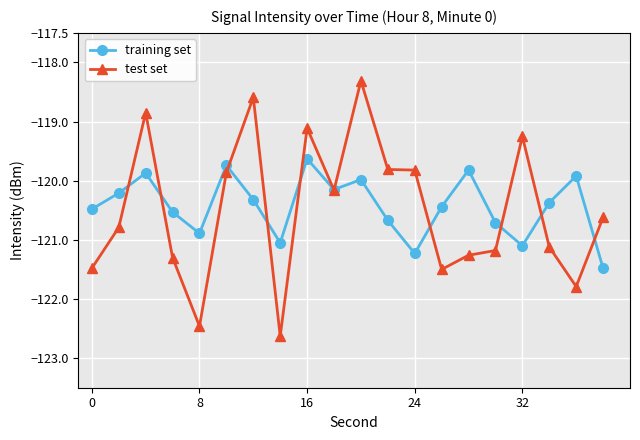

Which series has the widest spread of values?

test set